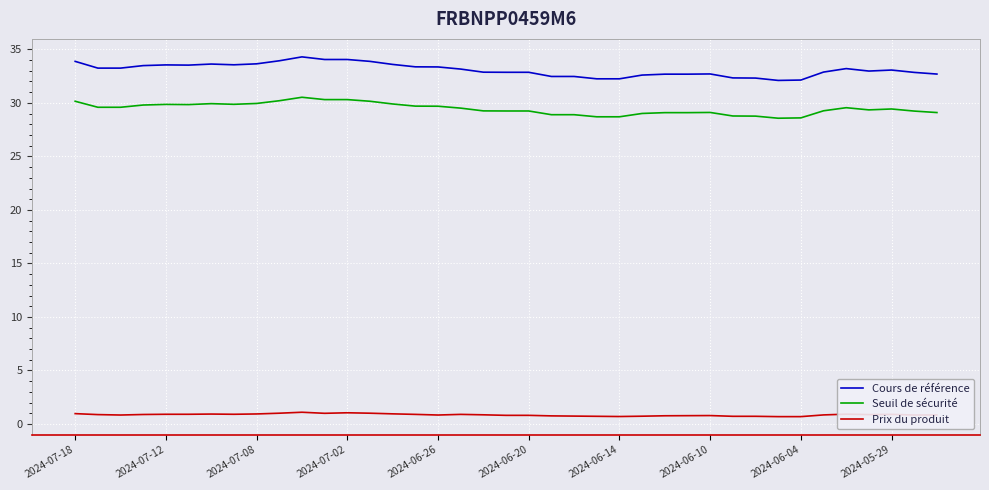

What are all the series names shown in the legend?

Cours de référence, Seuil de sécurité, Prix du produit